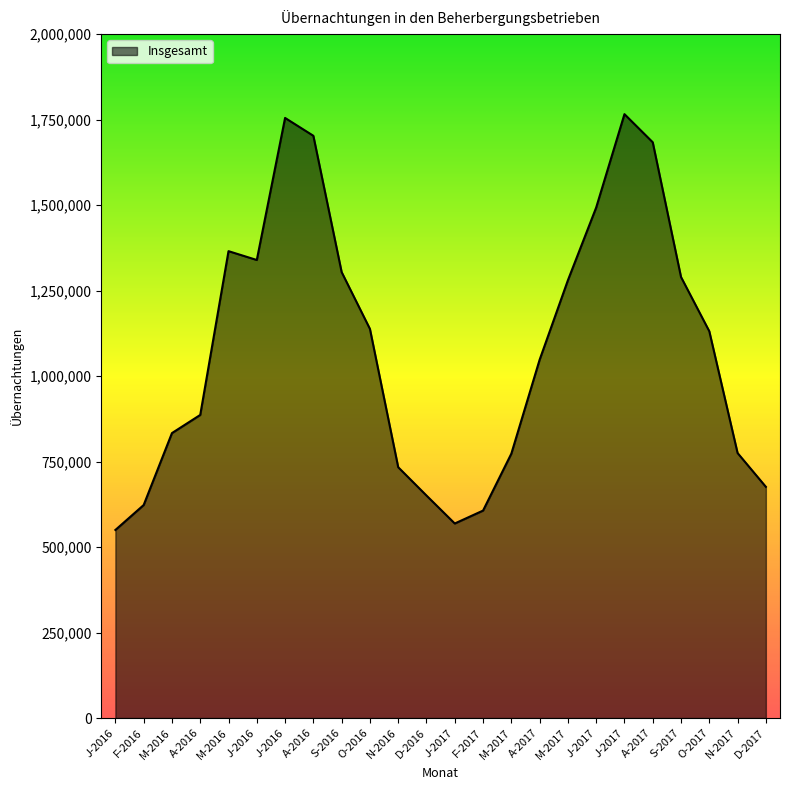

Reading left to right, transcribe all the data shown in this chart.

J-2016=549949	F-2016=622906	M-2016=833242	A-2016=886323	M-2016=1365234	J-2016=1339372	J-2016=1754775	A-2016=1702569	S-2016=1303986	O-2016=1137887	N-2016=733432	D-2016=650598	J-2017=568889	F-2017=606641	M-2017=773071	A-2017=1047617	M-2017=1280046	J-2017=1492798	J-2017=1765836	A-2017=1683576	S-2017=1289617	O-2017=1131000	N-2017=774914	D-2017=676095